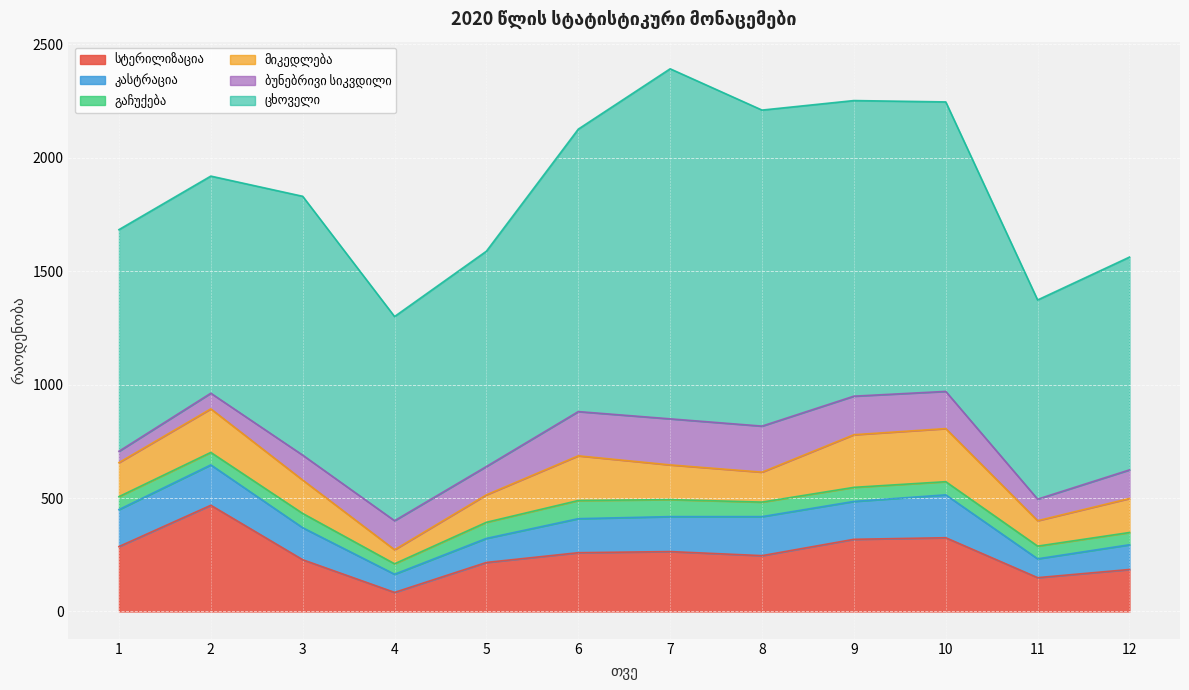

After their last crossing, which series has the higher values: სტერილიზაცია or ბუნებრივი სიკვდილი?

სტერილიზაცია